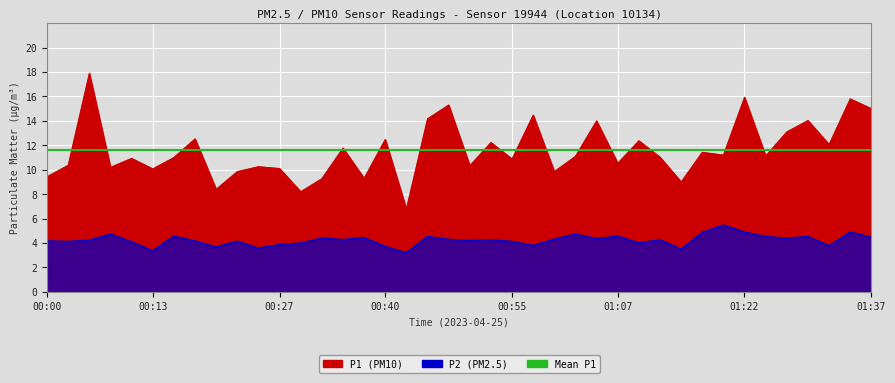

What is the highest value of the P2 series?

5.5